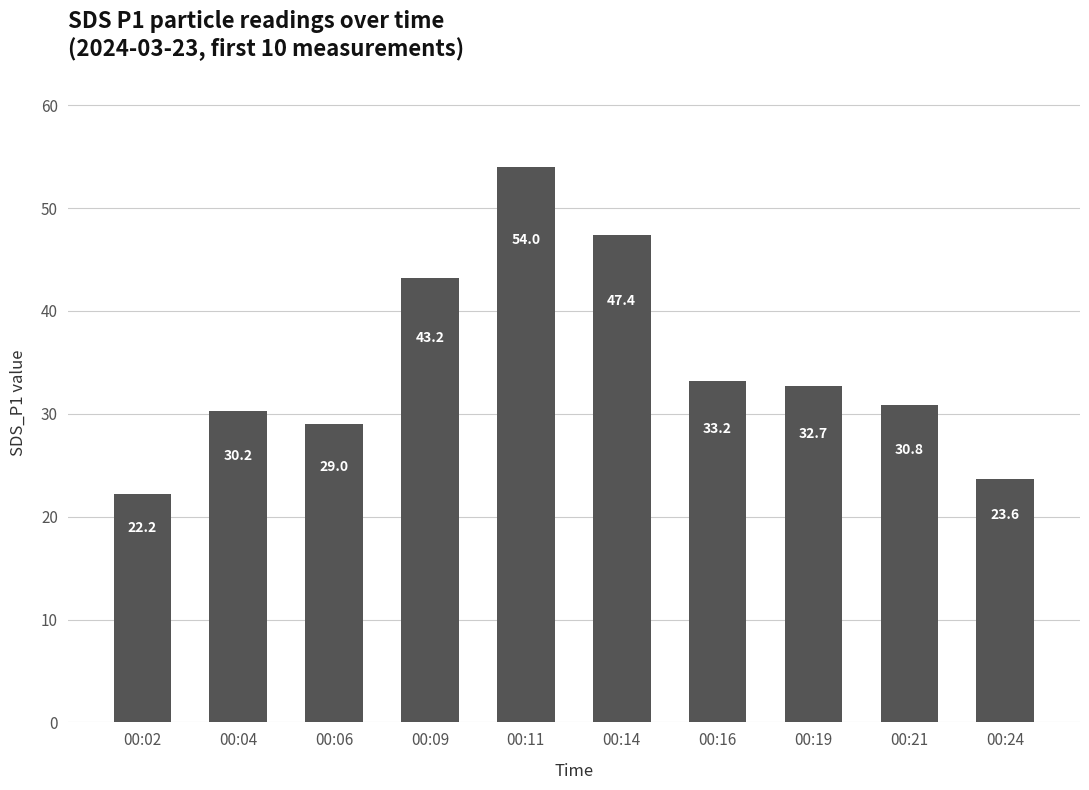

Does the chart contain stacked bars?

No